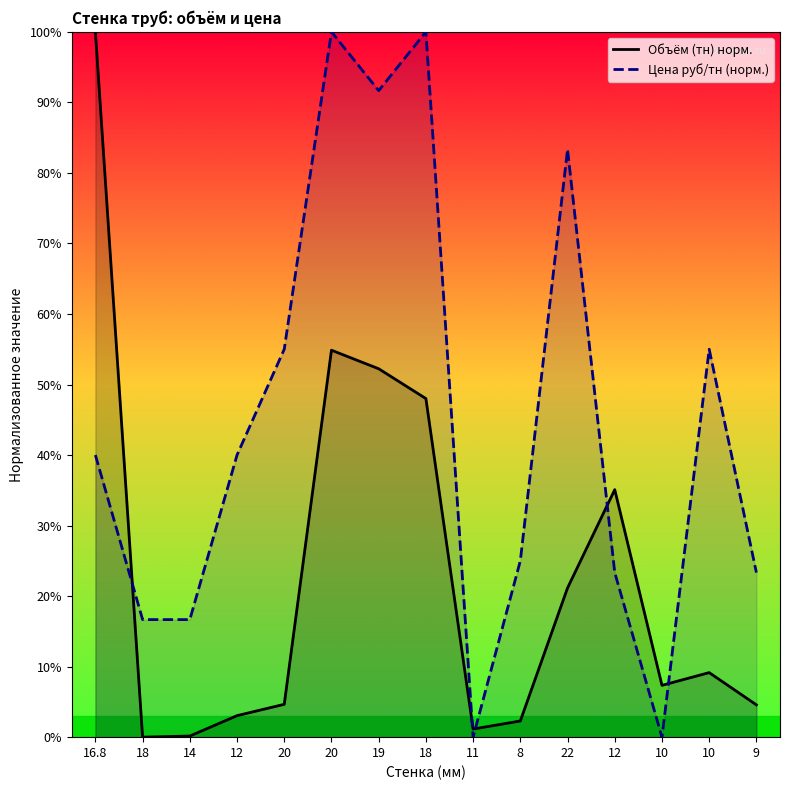

Where do Цена руб/тн (норм.) and Объём (тн) норм. first cross each other?

16.8 and 18